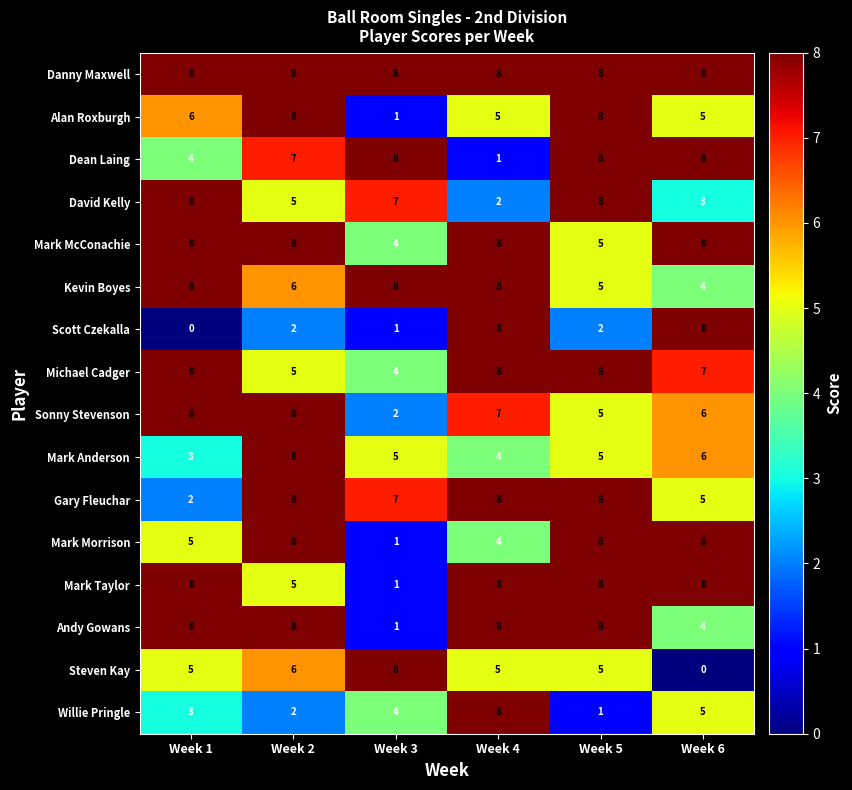

What is the maximum value shown in the chart?

8